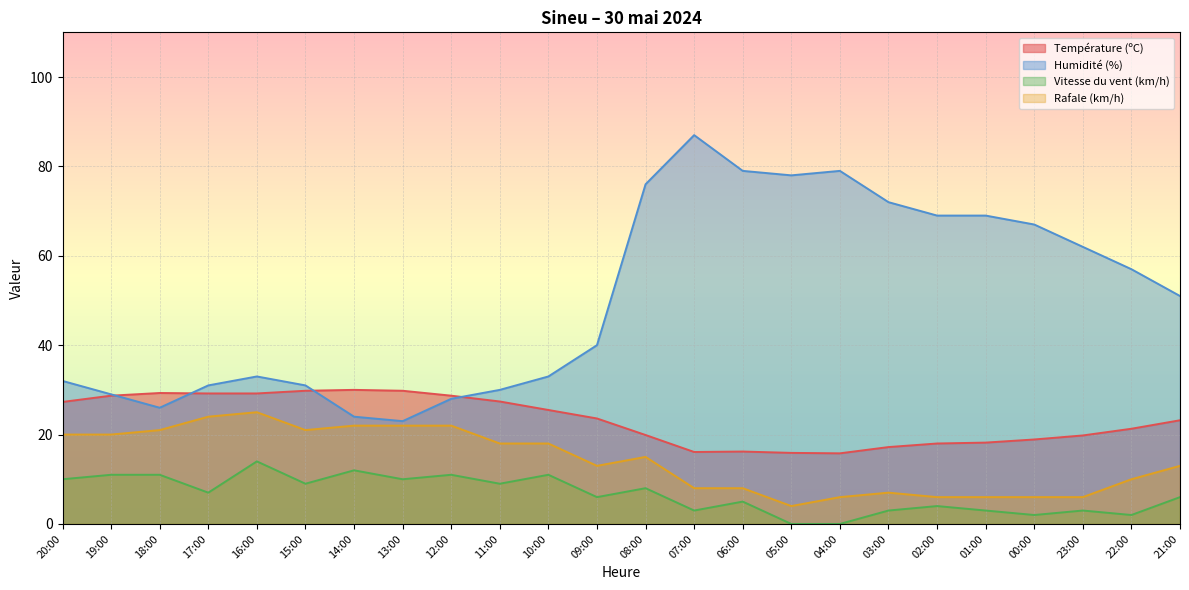

How many interior local peaks does the Humidité (%) series have?

3